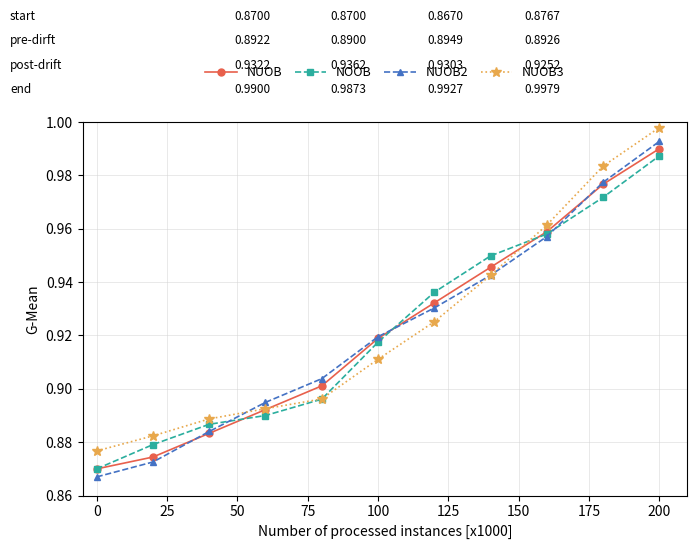

How many NOOB values are between 0 and 1?

11